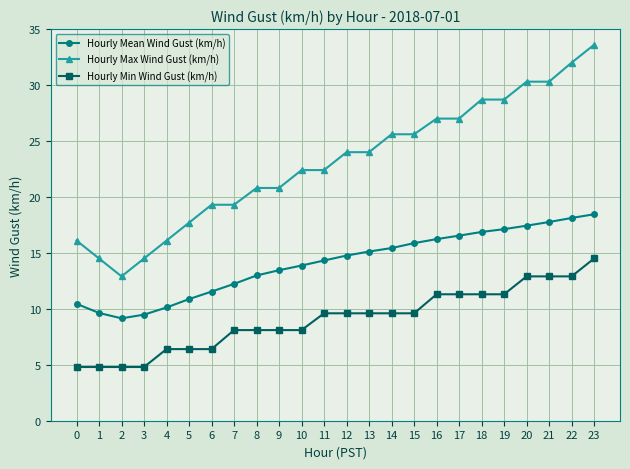

At which category does the chart reach its peak across all series?

23